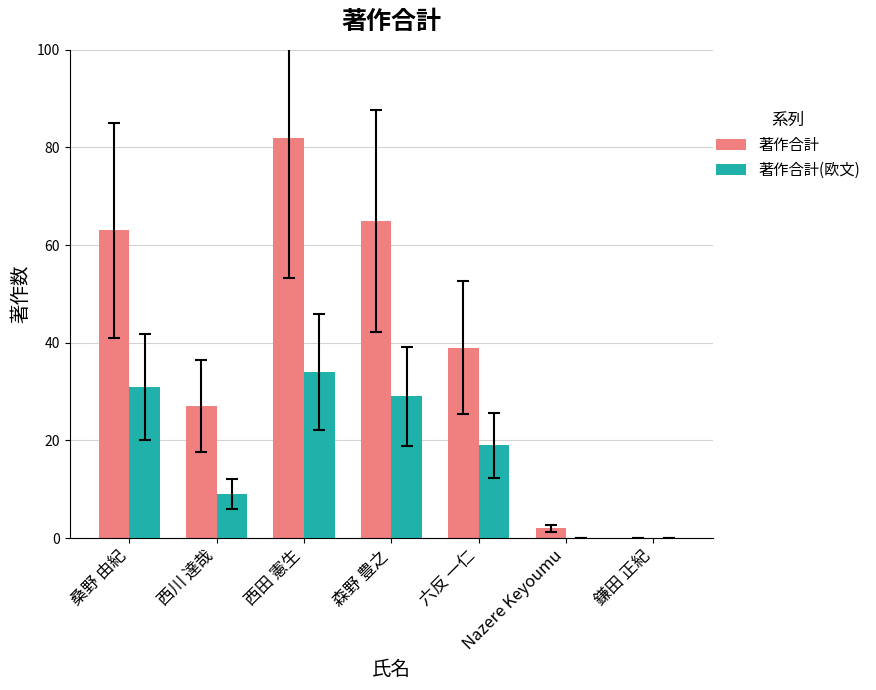

Count the number of data series in this chart.

2